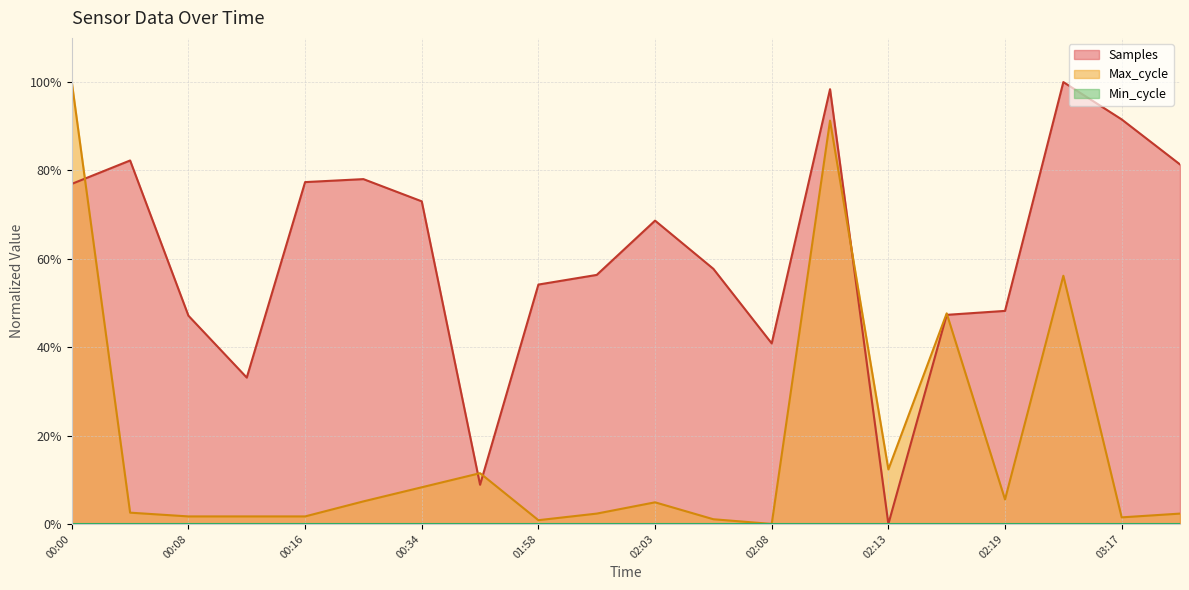

What is the label of the 14th point from the left?

02:11